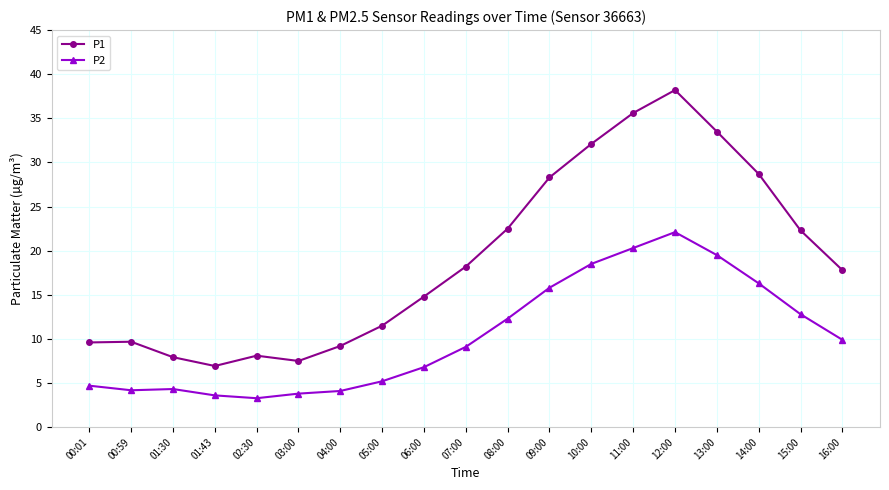

What is the smallest value displayed?

3.3